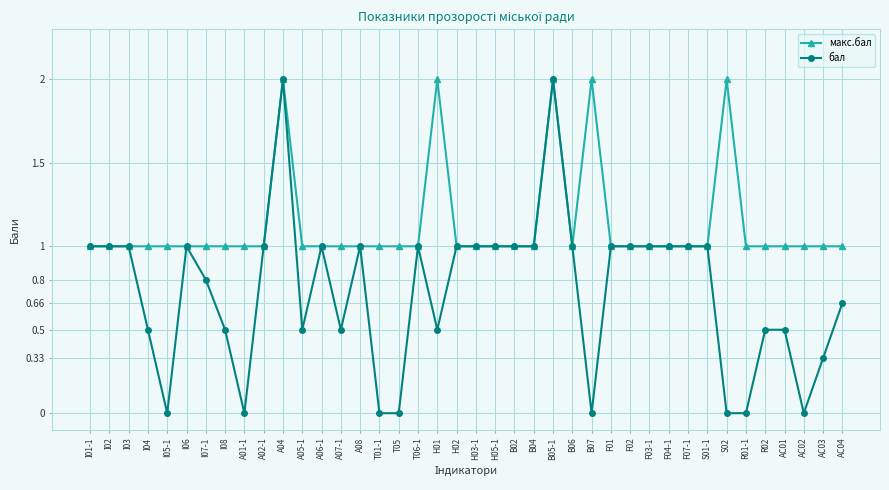

How many categories are shown in the chart?

40